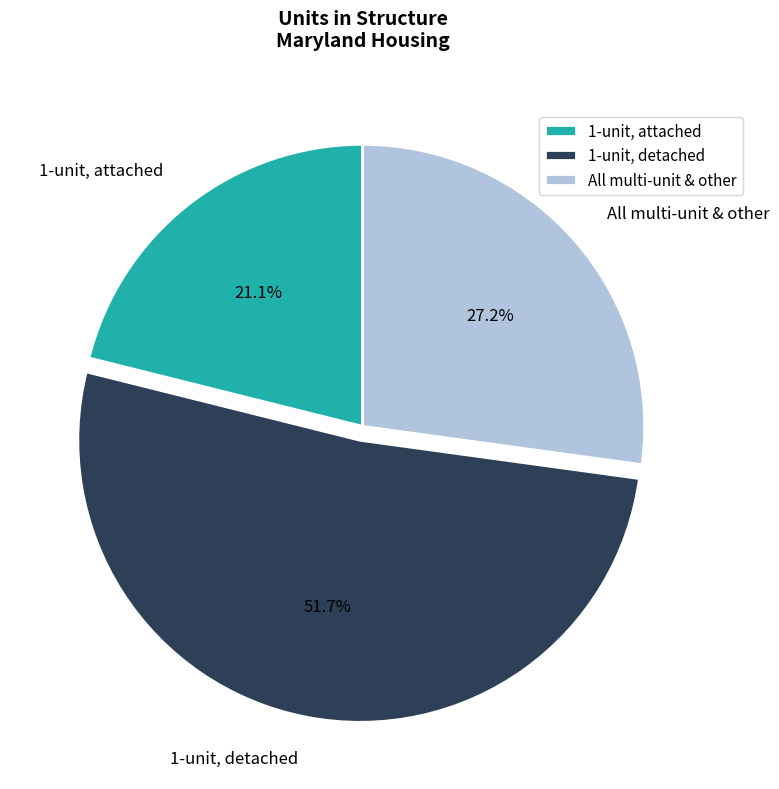

What is the largest slice in the pie chart?

1-unit, detached